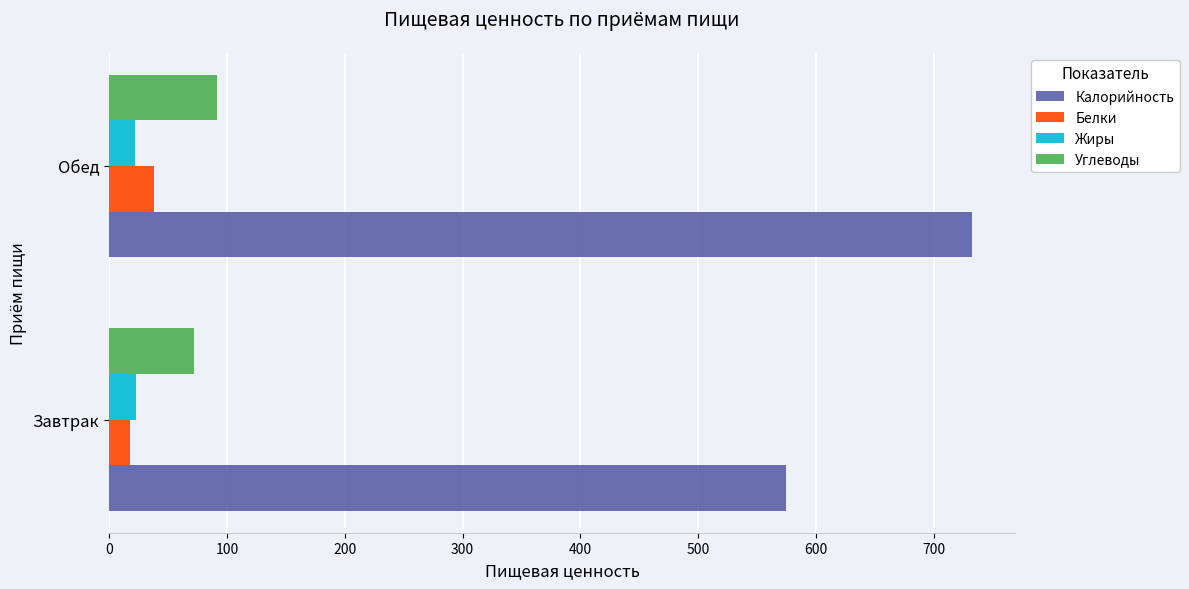

Where is Углеводы nearest to the value 82?

Завтрак